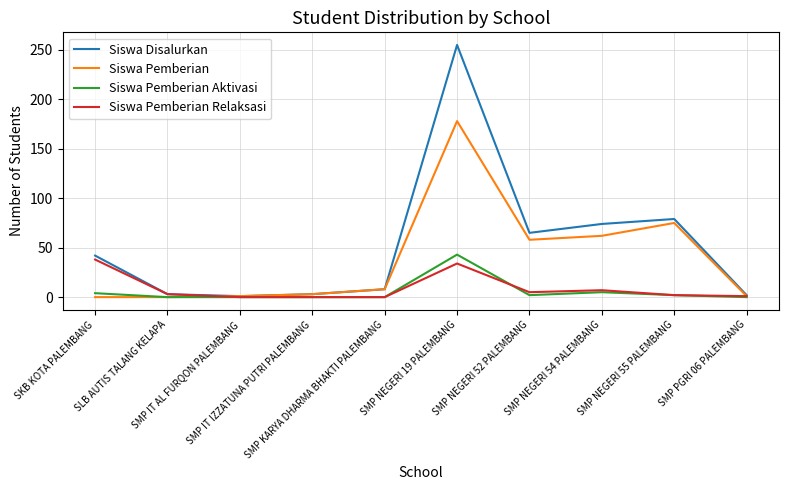

Which series has the largest total across all categories?

Siswa Disalurkan